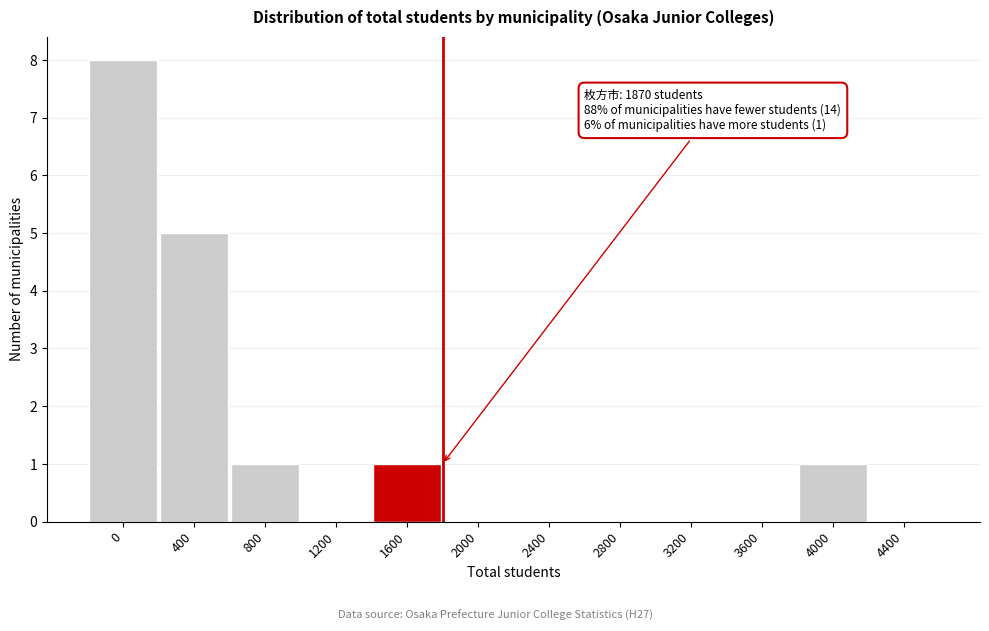

Reading left to right, list all the values displayed in this chart.

0=8	400=5	800=1	1200=0	1600=1	2000=0	2400=0	2800=0	3200=0	3600=0	4000=1	4400=0